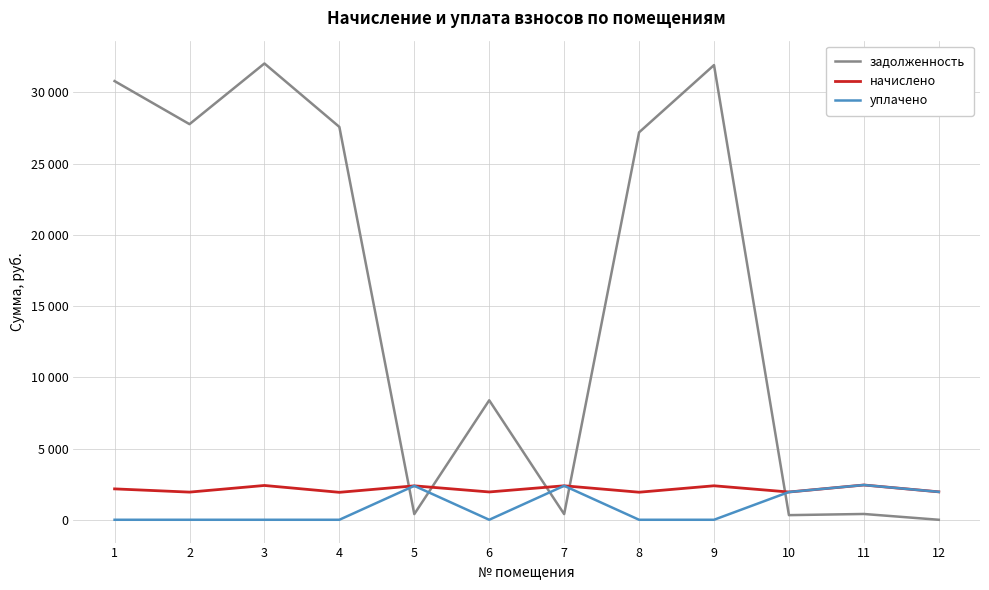

What are all the series names shown in the legend?

задолженность, начислено, уплачено